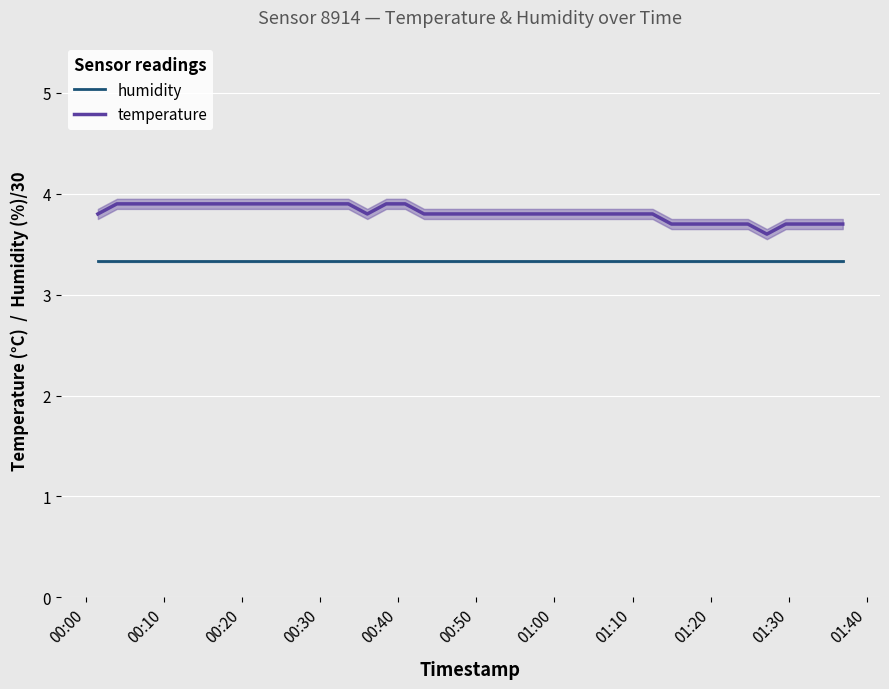

How many temperature values are between 3 and 4?

40